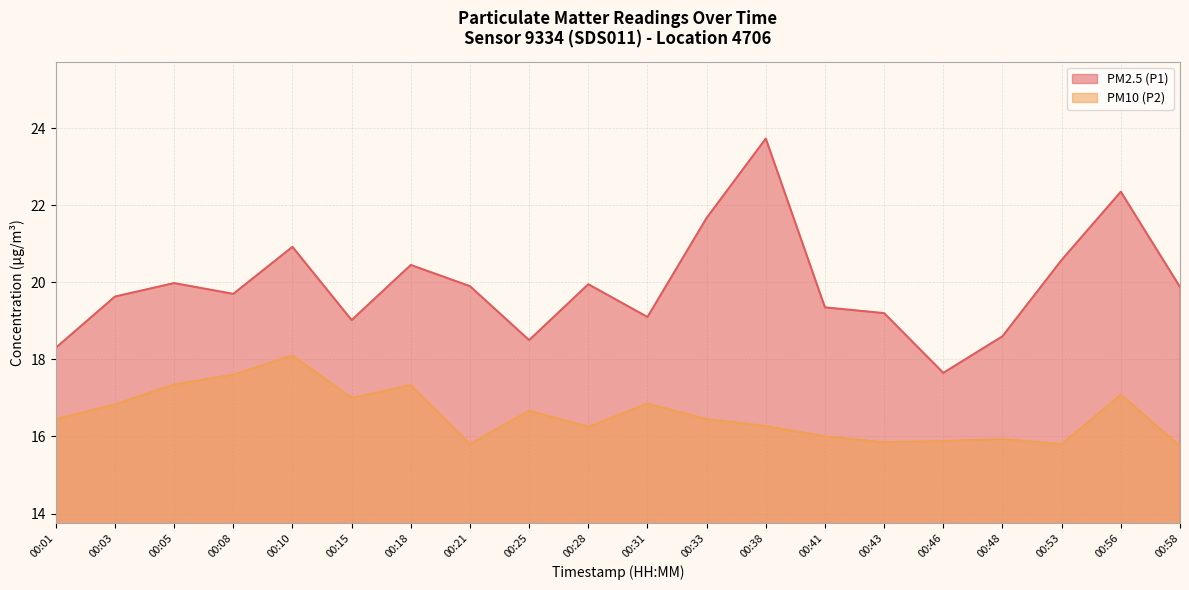

List the labels in order of PM2.5 (P1) value, largest first.

00:38, 00:56, 00:33, 00:10, 00:53, 00:18, 00:05, 00:28, 00:21, 00:58, 00:08, 00:03, 00:41, 00:43, 00:31, 00:15, 00:48, 00:25, 00:01, 00:46